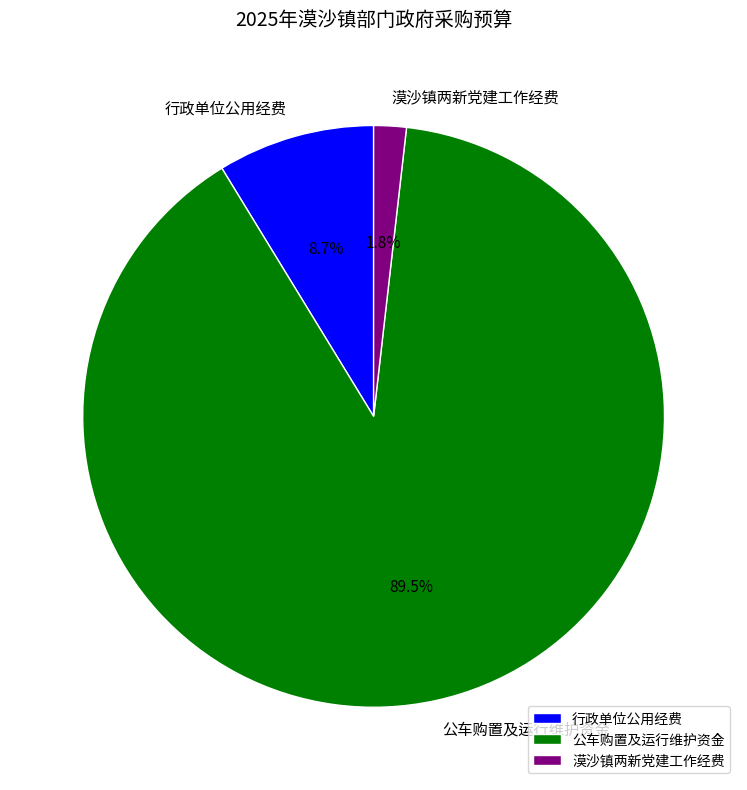

Between 漠沙镇两新党建工作经费 and 行政单位公用经费, which is larger?

行政单位公用经费